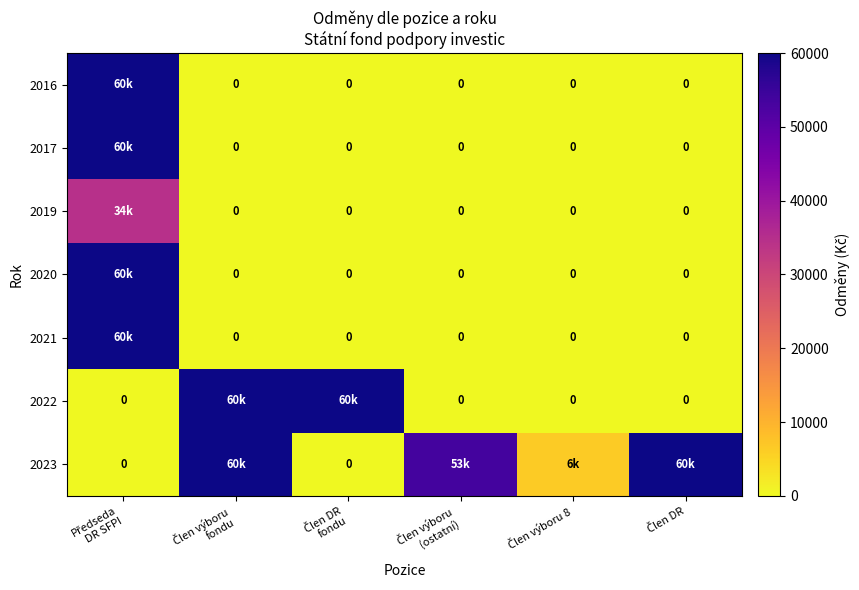

What is the difference between the highest and lowest values at Člen DR
fondu?

60000